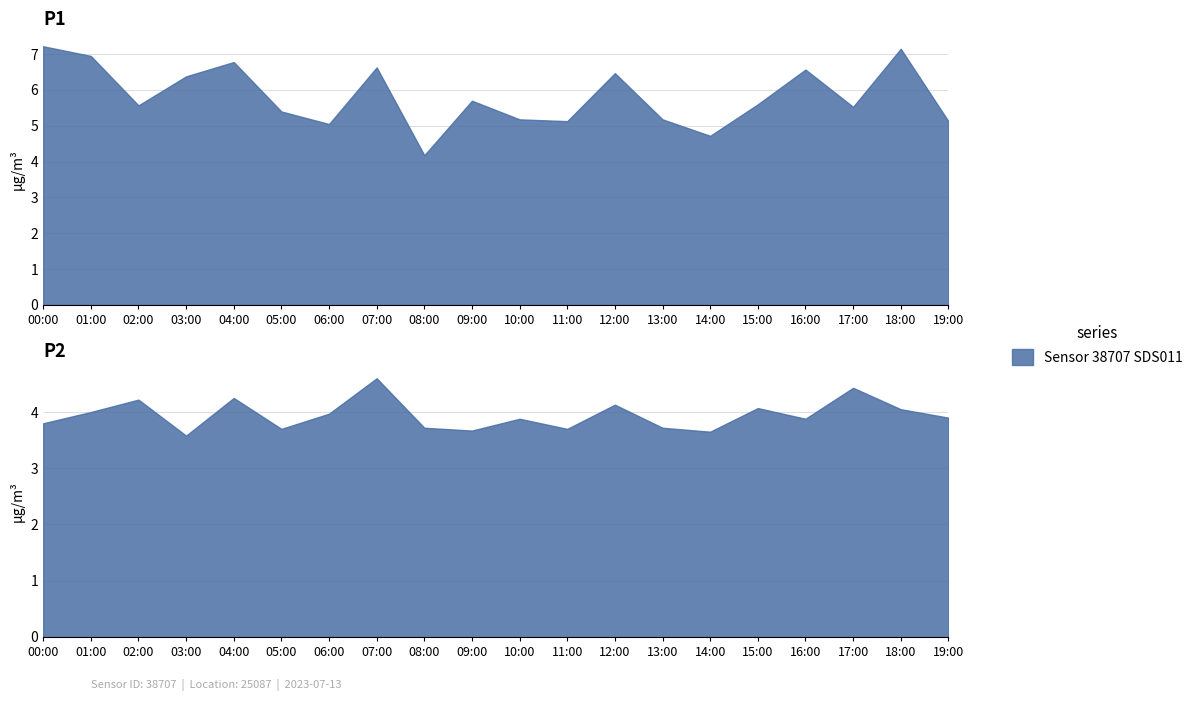

What is the label of the 6th point from the right?

14:00